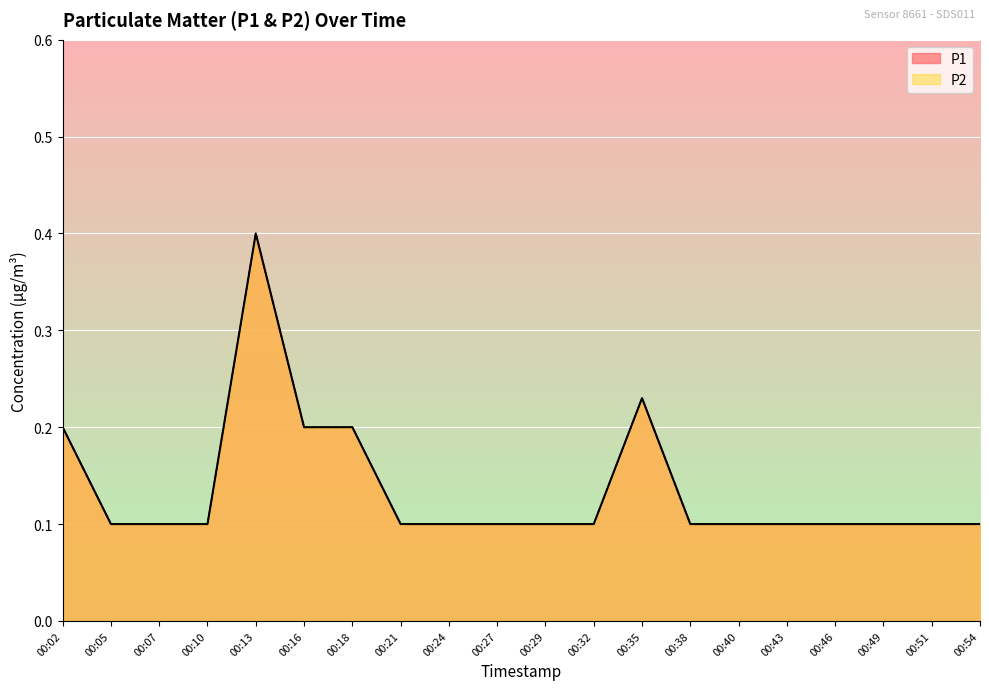

Where is P1 nearest to the value 0?

00:05